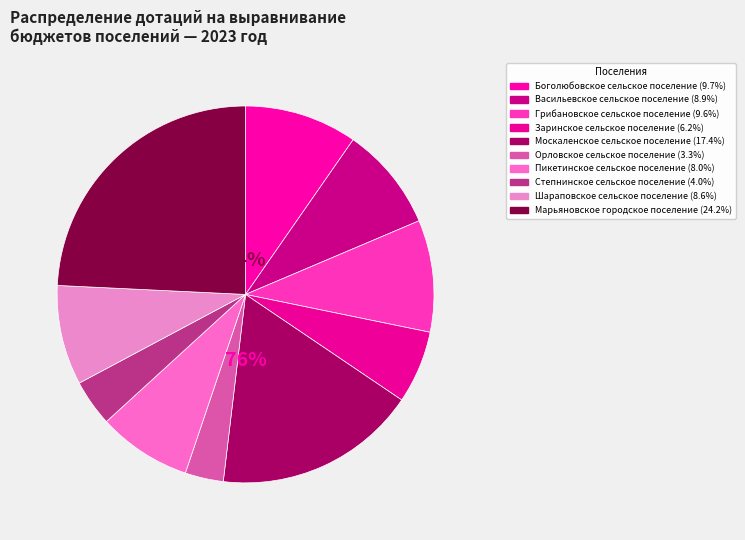

What percentage is the Заринское сельское поселение slice, to the nearest percent?

6%